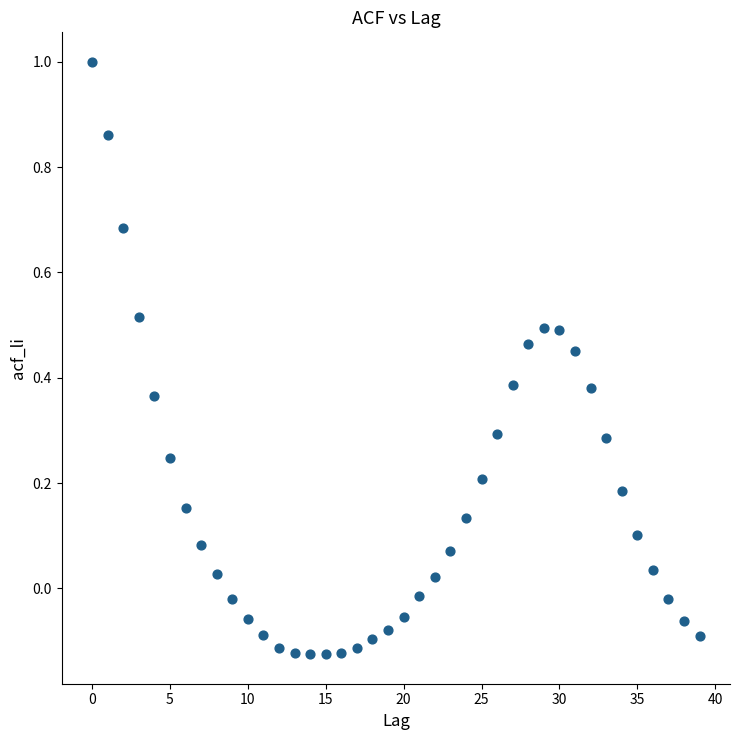

What is the range of Y values (max minus min)?

1.1